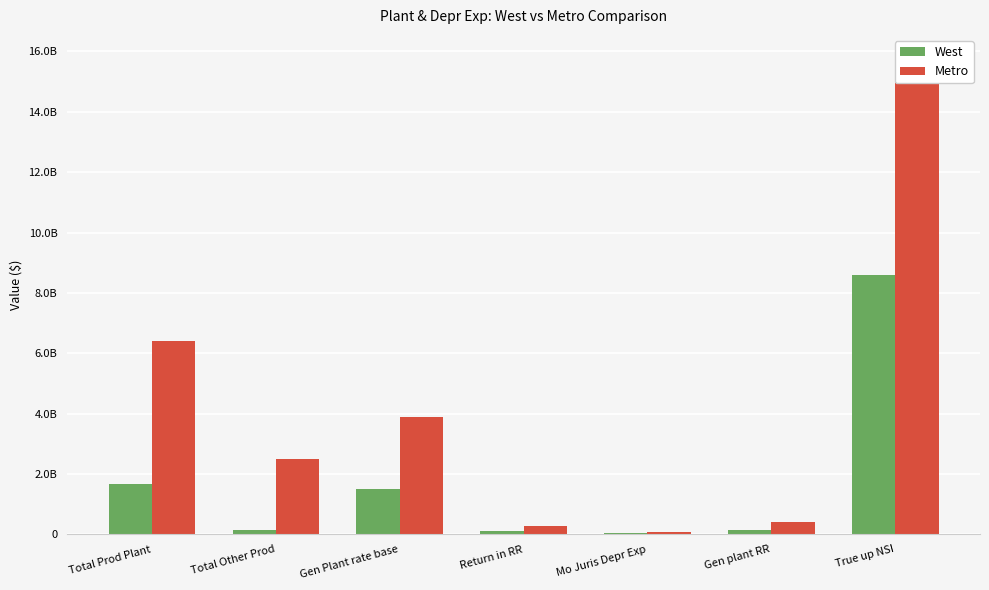

Where does the Metro series first go above 2504601496?

Total Prod Plant